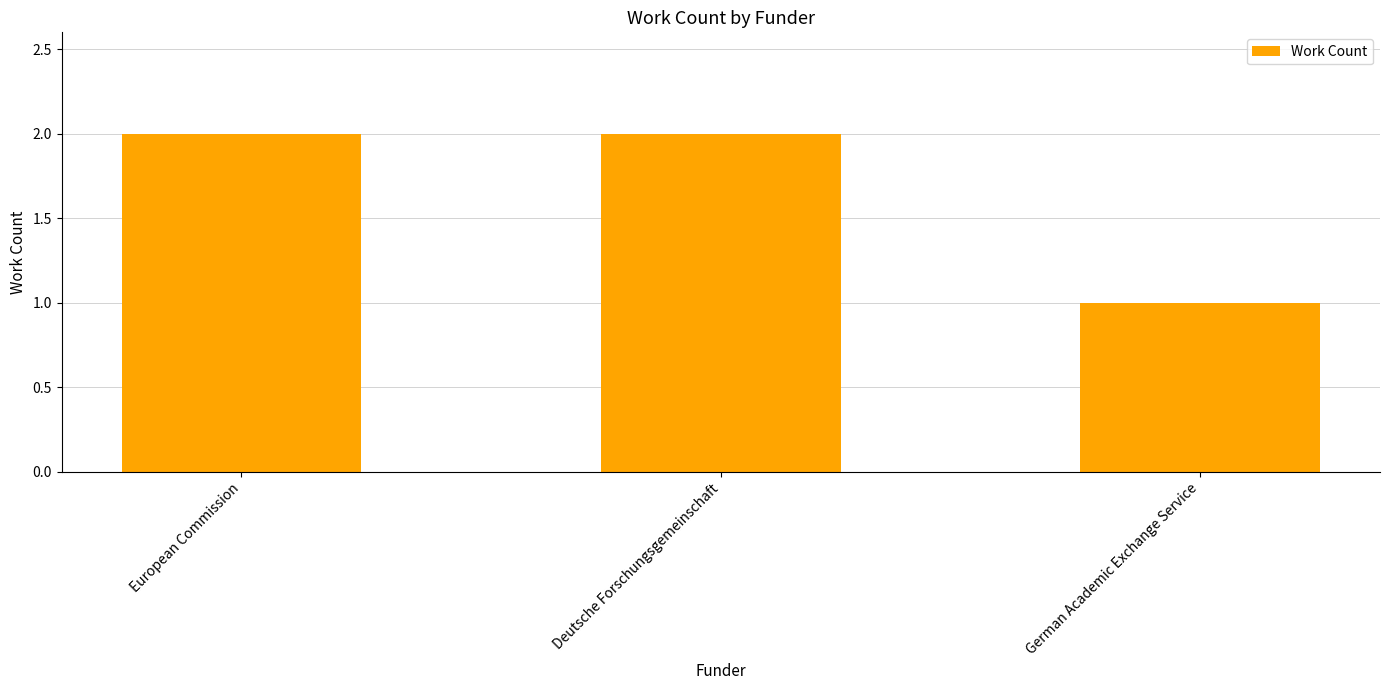

Between German Academic Exchange Service and European Commission, which is larger?

European Commission